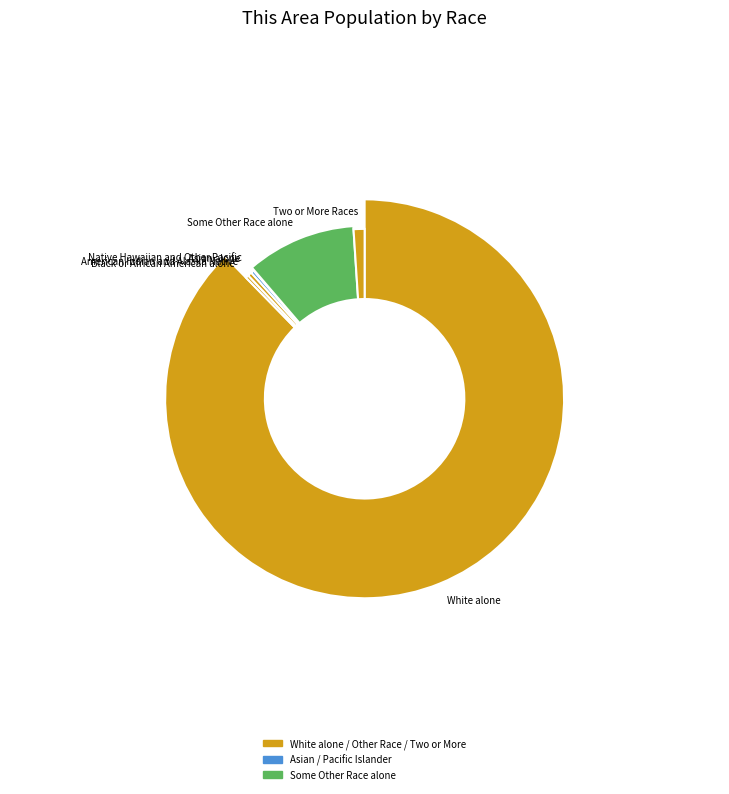

Rank the categories by value from highest to lowest.

White alone, Some Other Race alone, Two or More Races, American Indian and Alaska Native, Black or African American alone, Asian alone, Native Hawaiian and Other Pacific